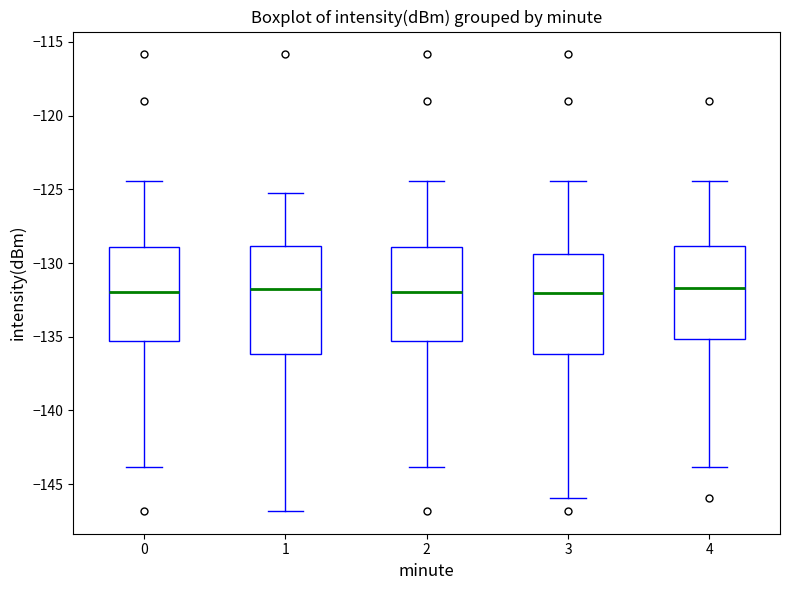

Which box is the tallest, from its lower edge to its upper edge?

1